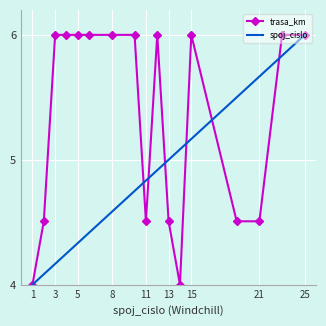

Which series has the largest total across all categories?

trasa_km